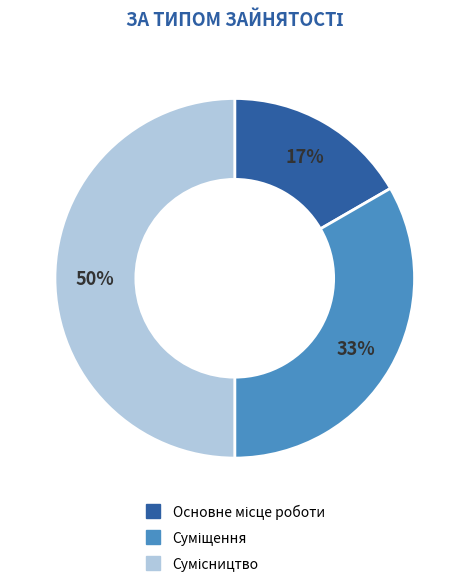

To the nearest percent, what is the average slice percentage?

33%